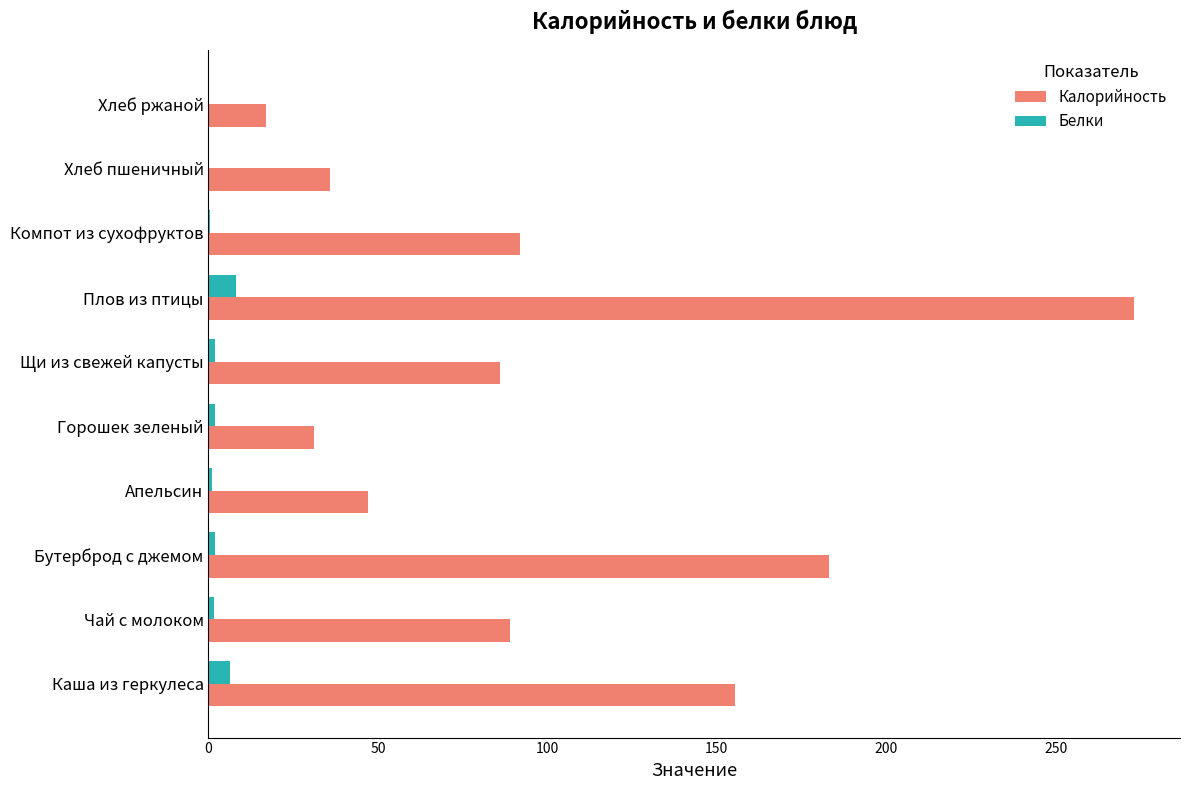

What is the maximum value shown in the chart?

273.0